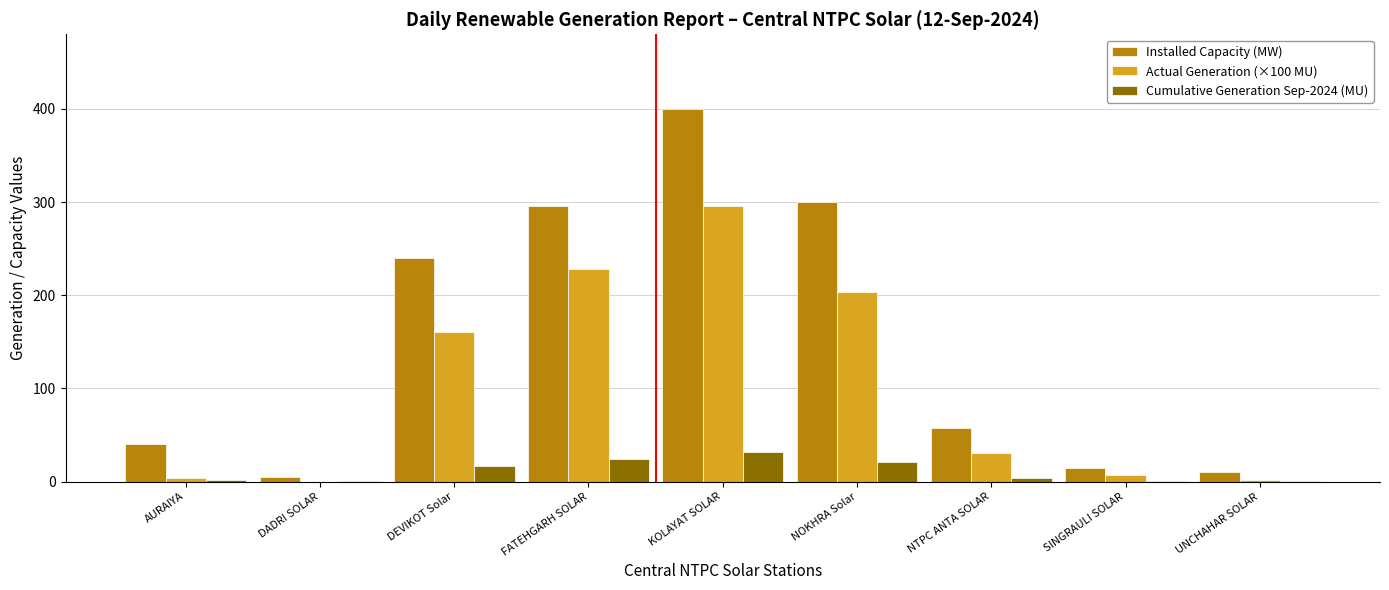

Is it true that Installed Capacity (MW) equals 19.8 at AURAIYA?

False